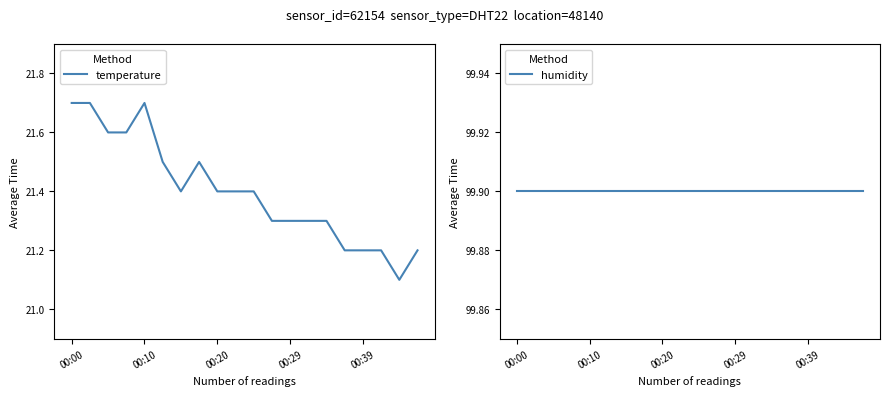

The value of temperature at 10 is 8.8. True or false?

False